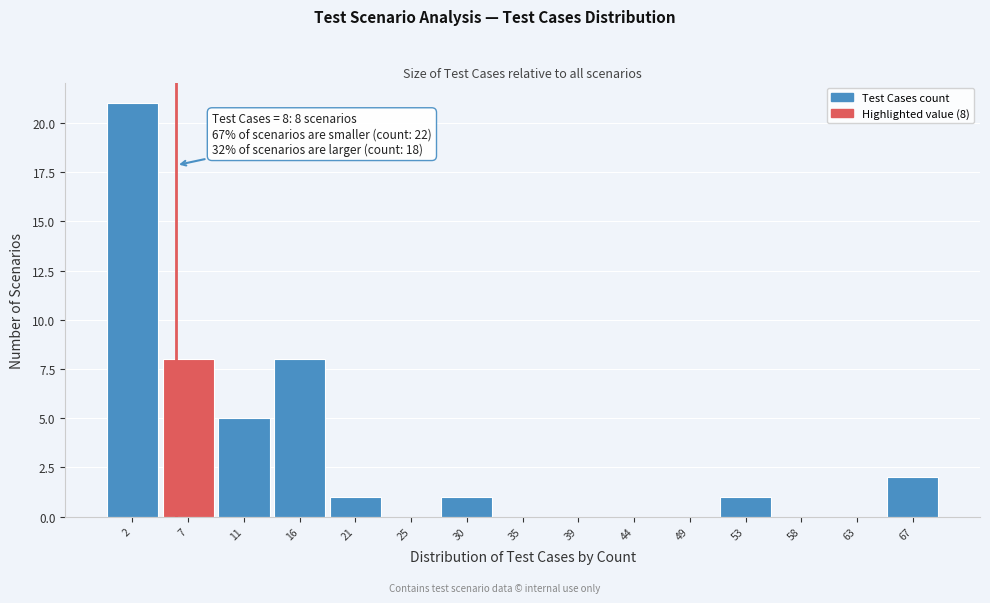

Reading right to left, transcribe all the data shown in this chart.

67=2	63=0	58=0	53=1	49=0	44=0	39=0	35=0	30=1	25=0	21=1	16=8	11=5	7=8	2=21